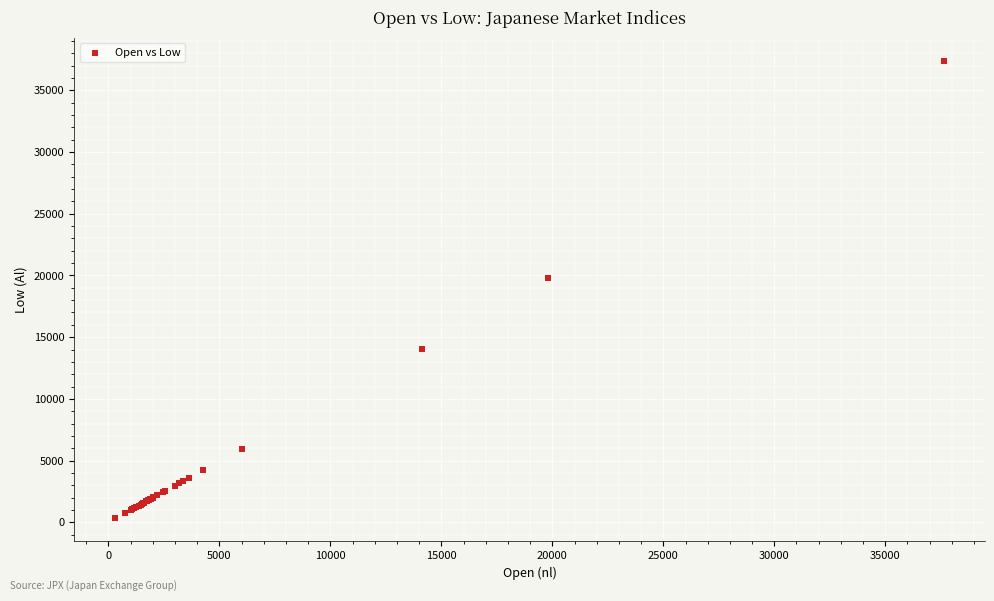

What Y value in the scatter plot is closest to 18857?

19755.3